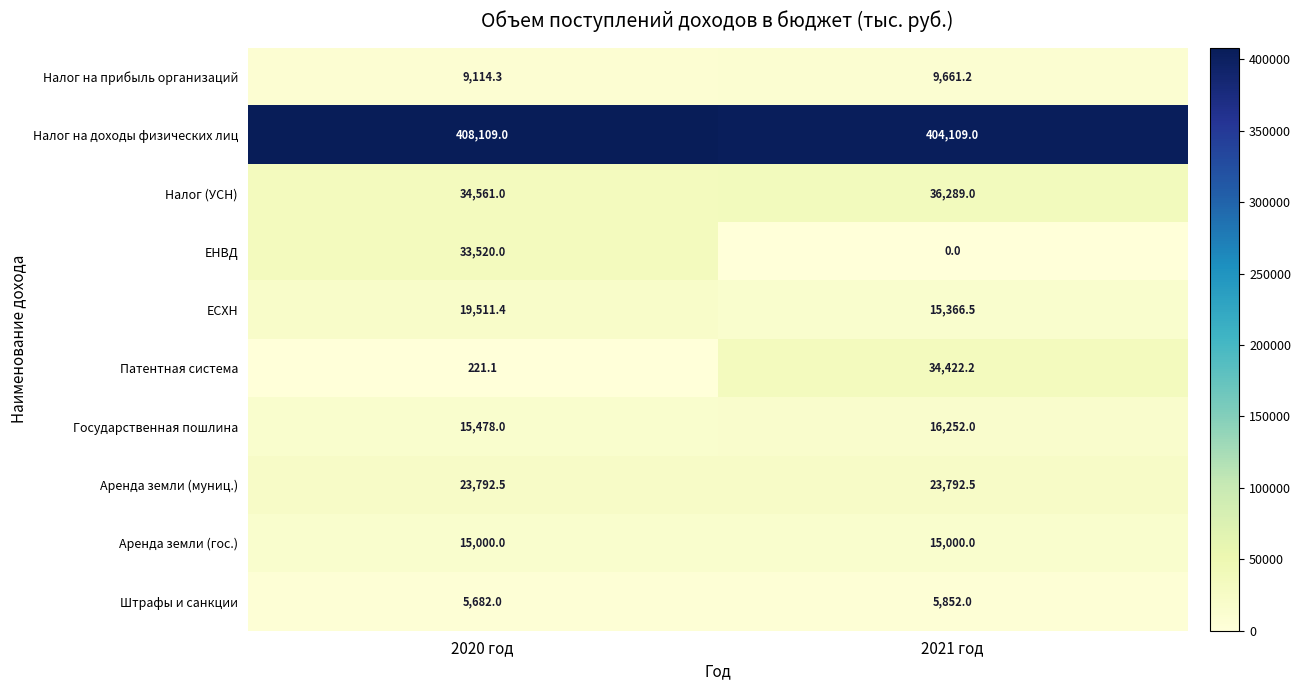

Reading left to right, what are all the values shown in this chart?

Налог на прибыль организаций: 2020 год=9114.3	2021 год=9661.2
Налог на доходы физических лиц: 2020 год=408109.0	2021 год=404109.0
Налог (УСН): 2020 год=34561.0	2021 год=36289.0
ЕНВД: 2020 год=33520.0	2021 год=0.0
ЕСХН: 2020 год=19511.4	2021 год=15366.5
Патентная система: 2020 год=221.1	2021 год=34422.2
Государственная пошлина: 2020 год=15478.0	2021 год=16252.0
Аренда земли (муниц.): 2020 год=23792.5	2021 год=23792.5
Аренда земли (гос.): 2020 год=15000.0	2021 год=15000.0
Штрафы и санкции: 2020 год=5682.0	2021 год=5852.0